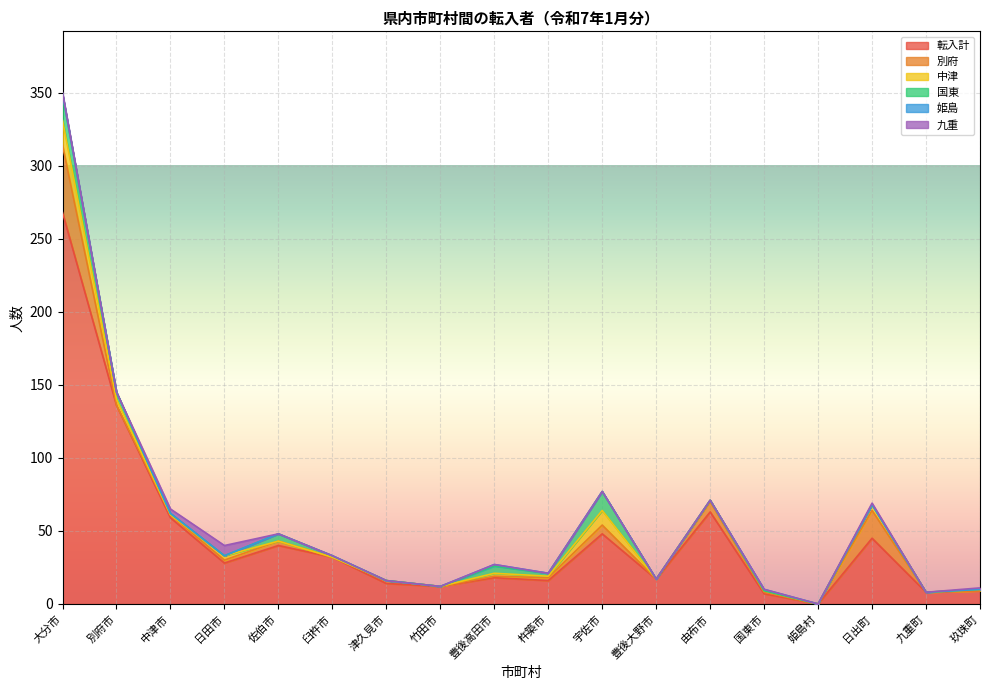

Which series has the largest range (max minus min)?

転入計